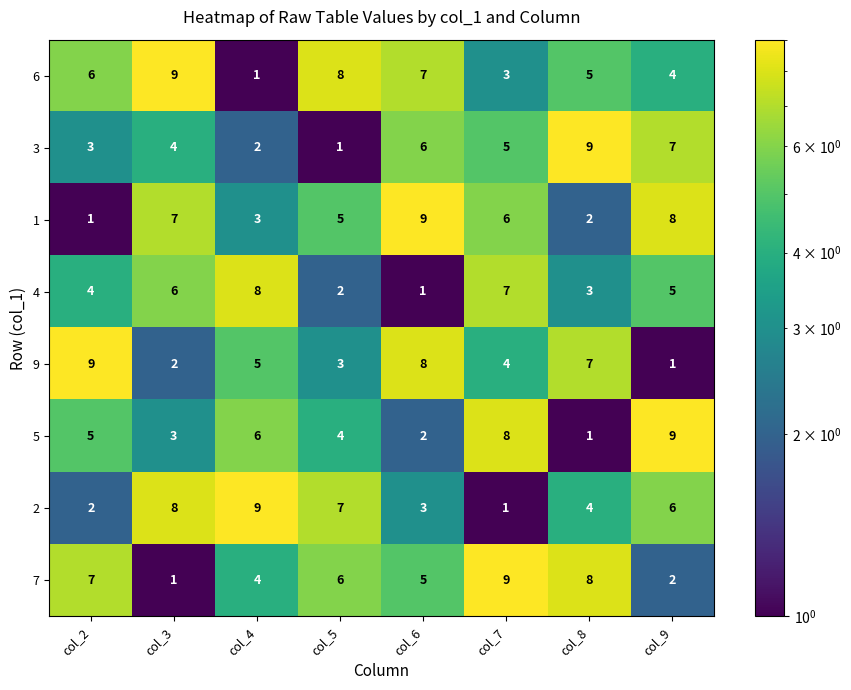

The value of 5 at col_2 is 5. True or false?

True